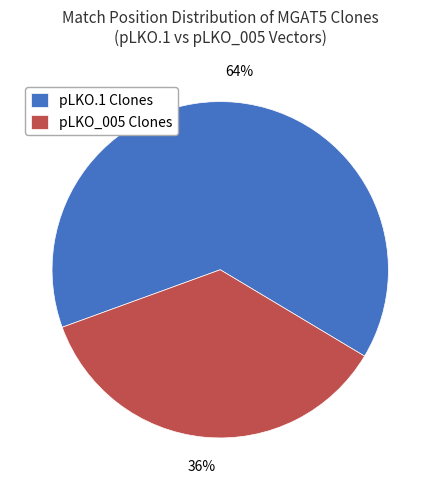

Rank the categories by value from highest to lowest.

pLKO.1 Clones, pLKO_005 Clones